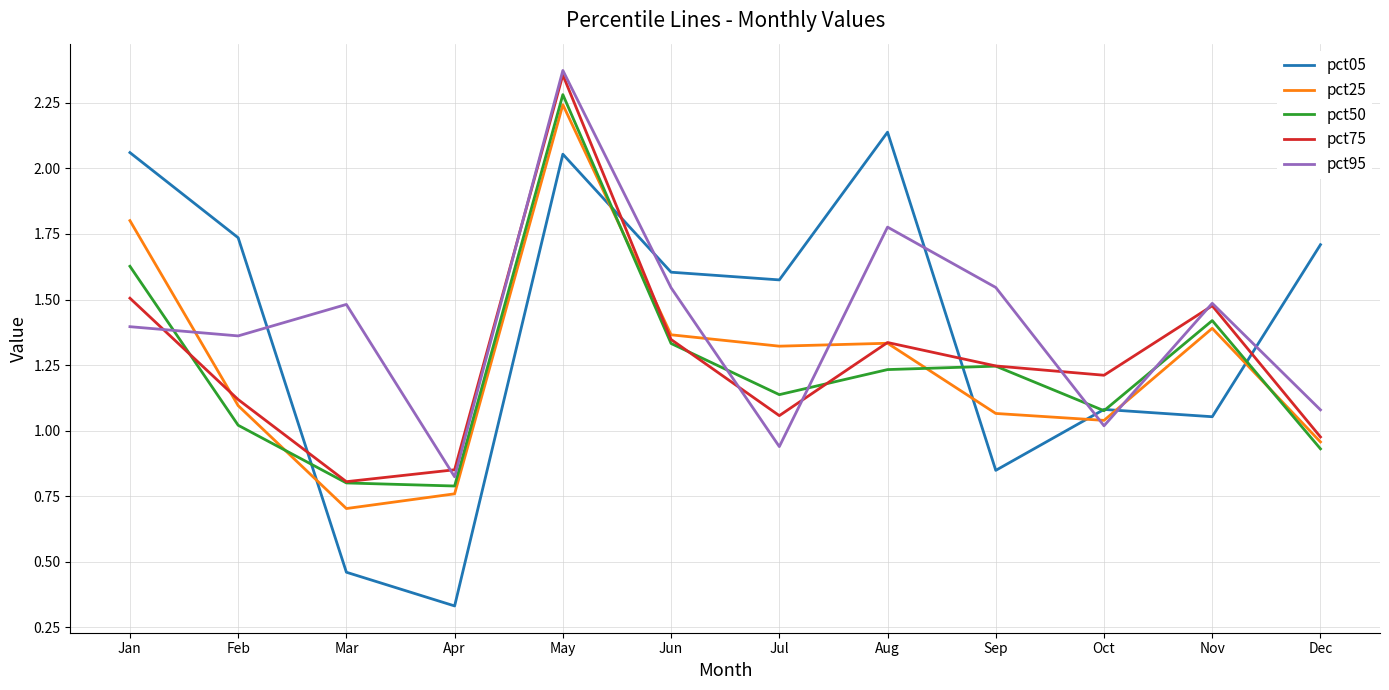

Where do pct95 and pct50 first cross each other?

Jan and Feb